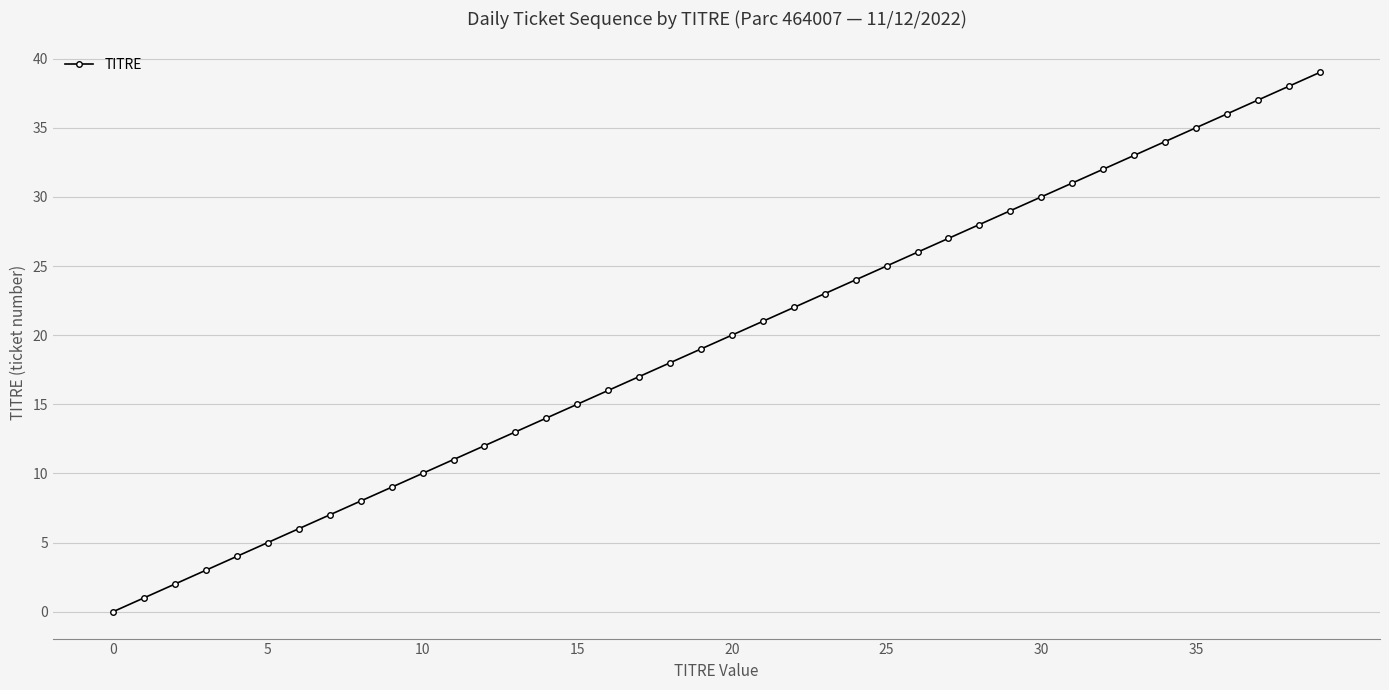

What is the difference between the maximum and minimum values?

39